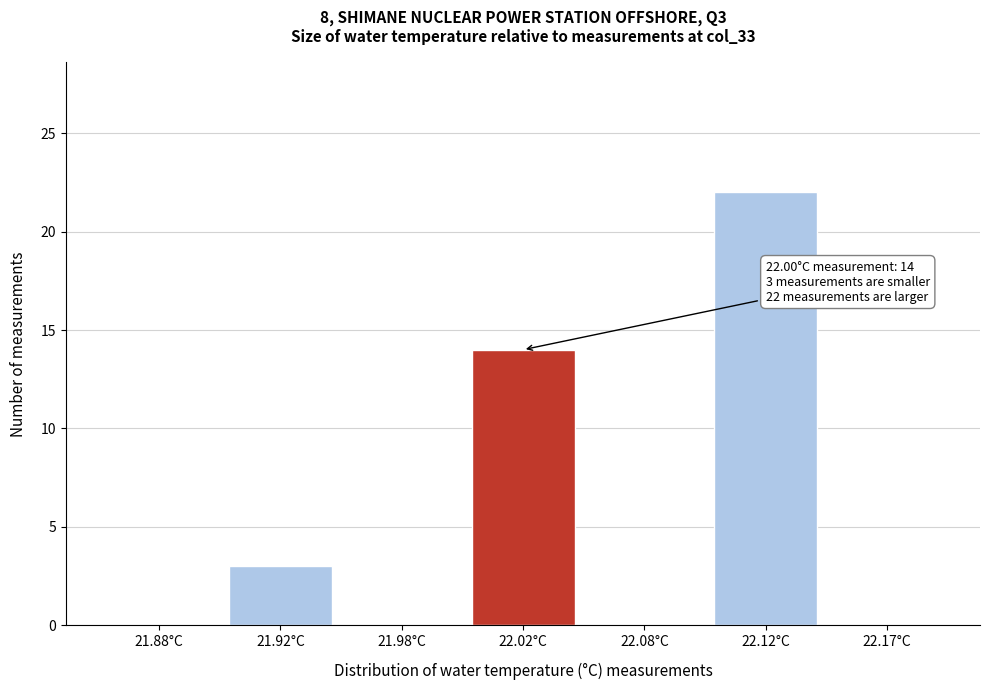

Reading right to left, transcribe all the data shown in this chart.

22.17°C=0	22.12°C=22	22.08°C=0	22.02°C=14	21.98°C=0	21.92°C=3	21.88°C=0